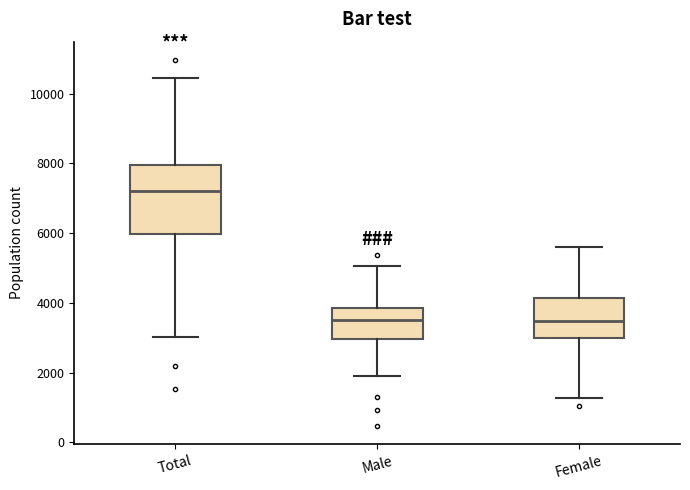

Which box has the highest median line?

Total